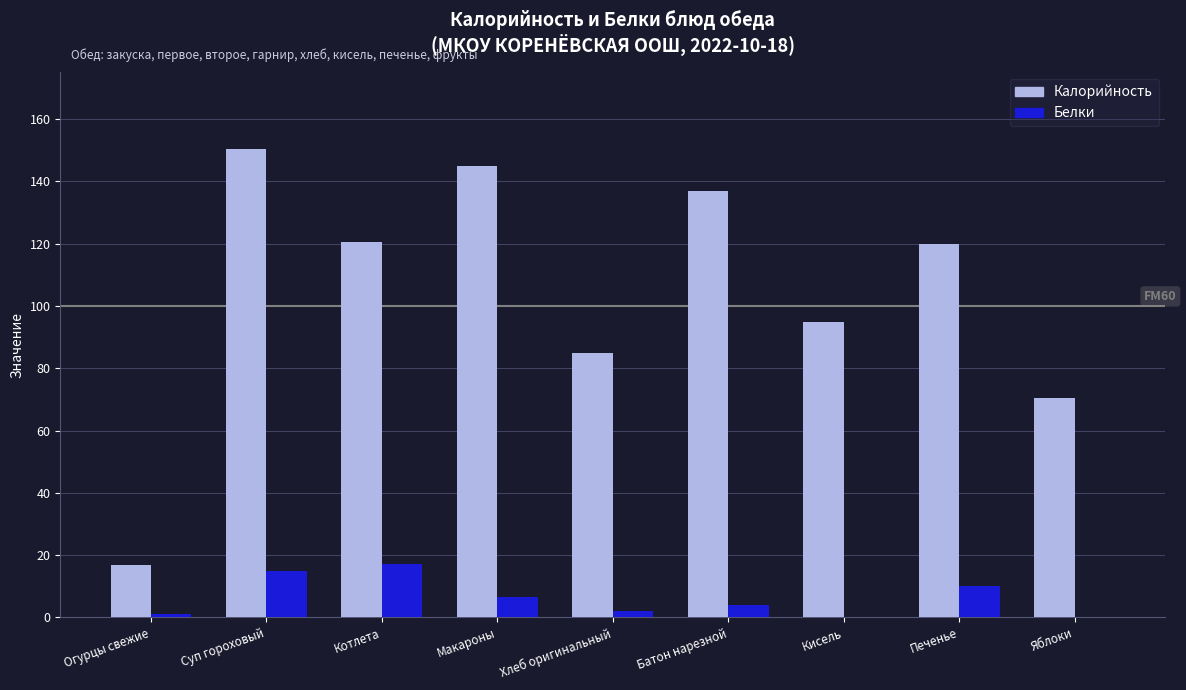

The value of Белки at Яблоки is -6.6. True or false?

False